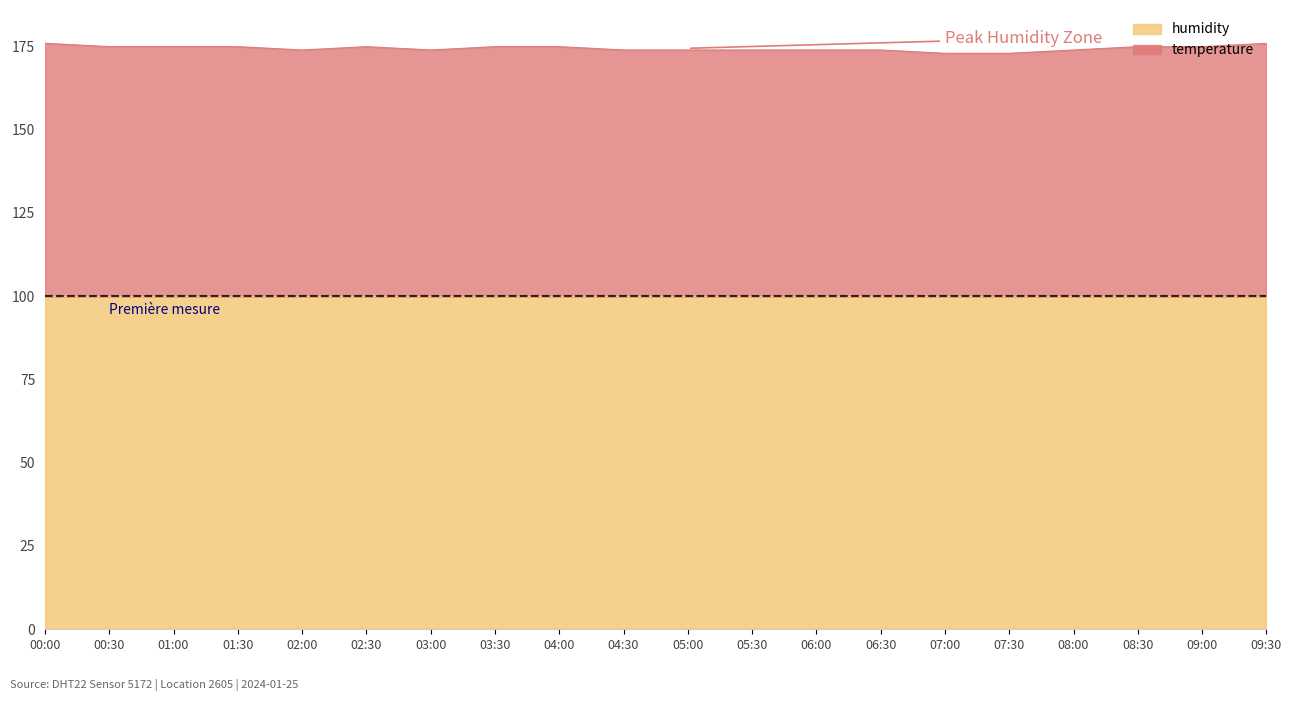

Does the chart have visible grid lines?

No